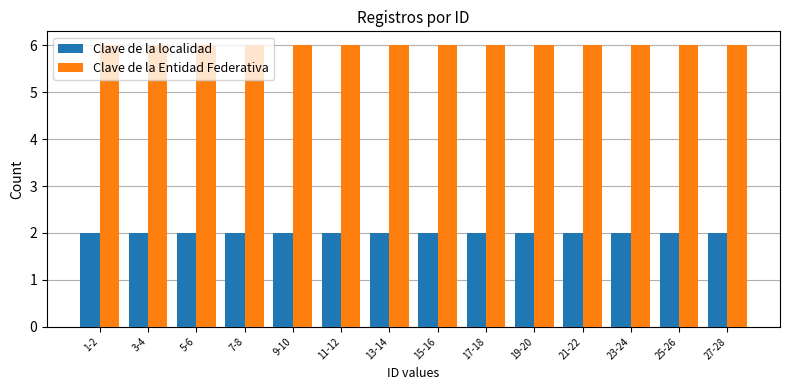

Does the chart contain stacked bars?

No